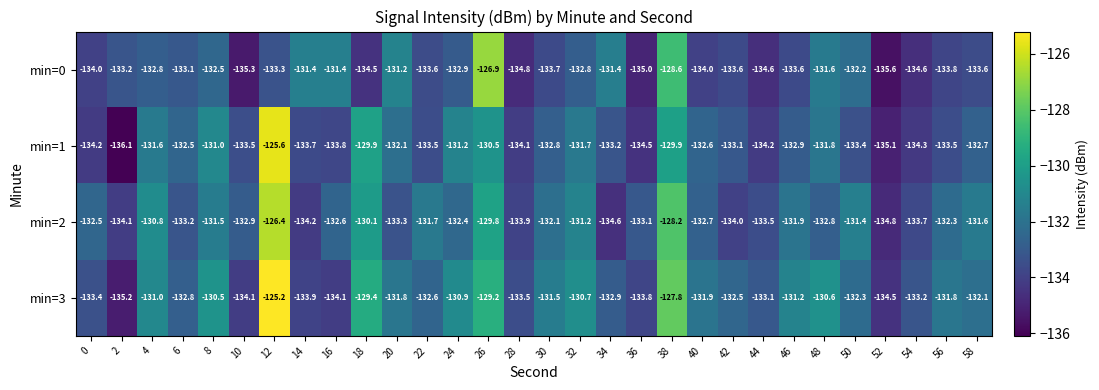

How many data points does each series have?

30